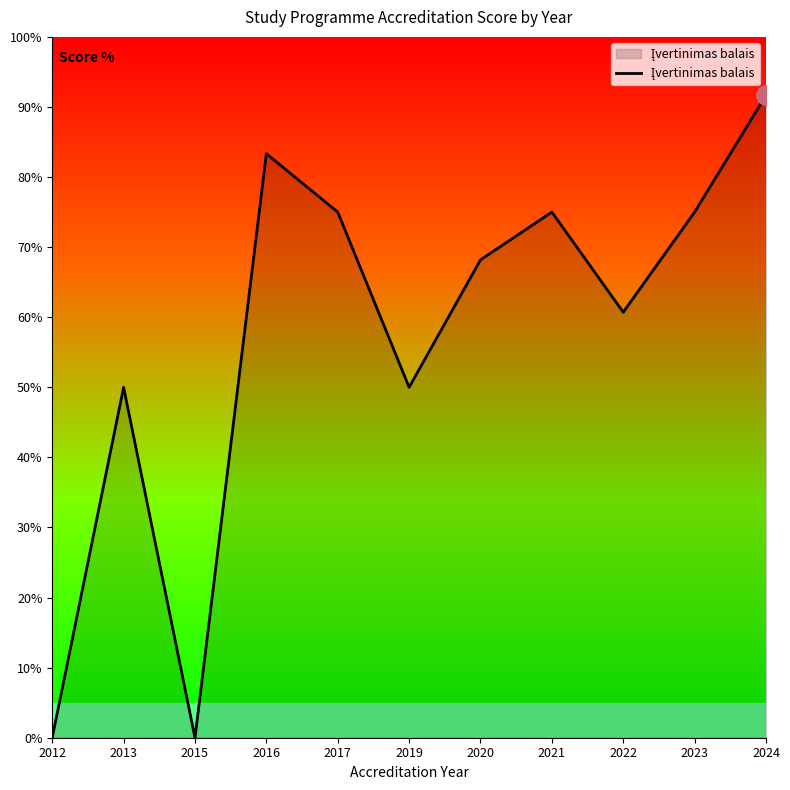

Does the chart display data point markers on the line(s)?

No